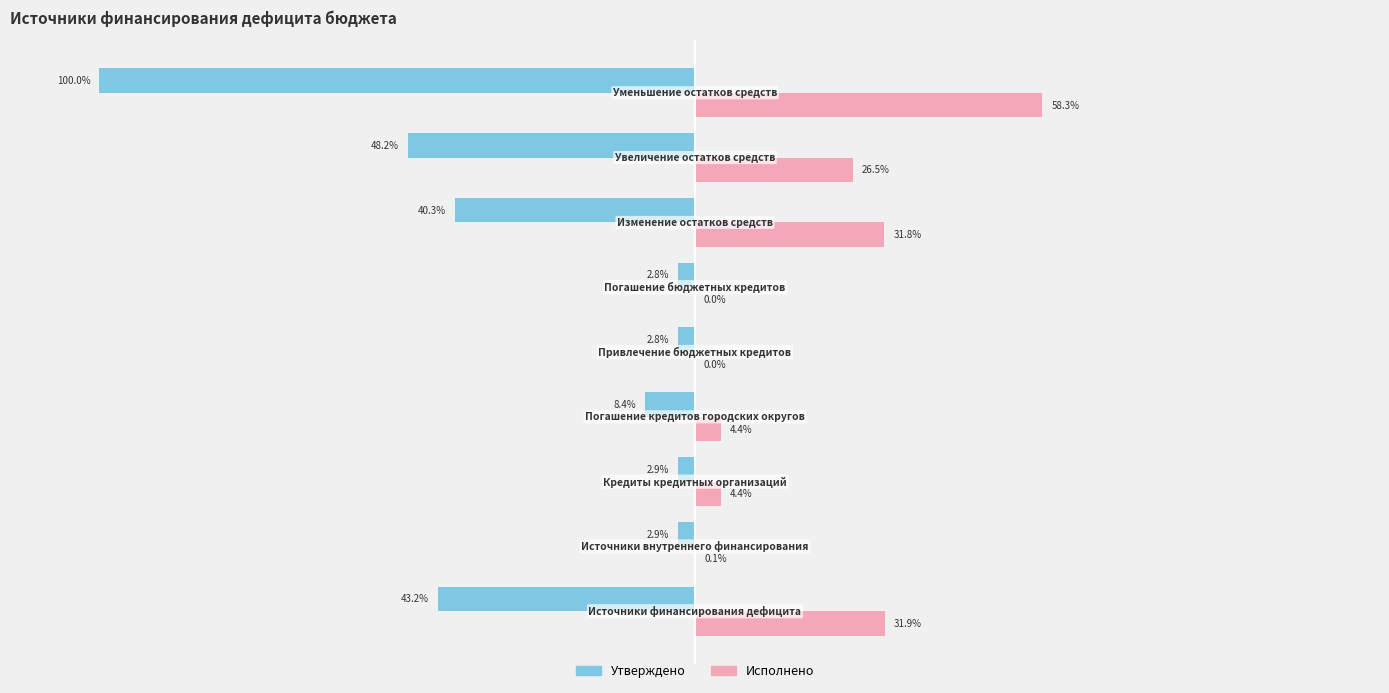

What are all the series names shown in the legend?

Утверждено, Исполнено